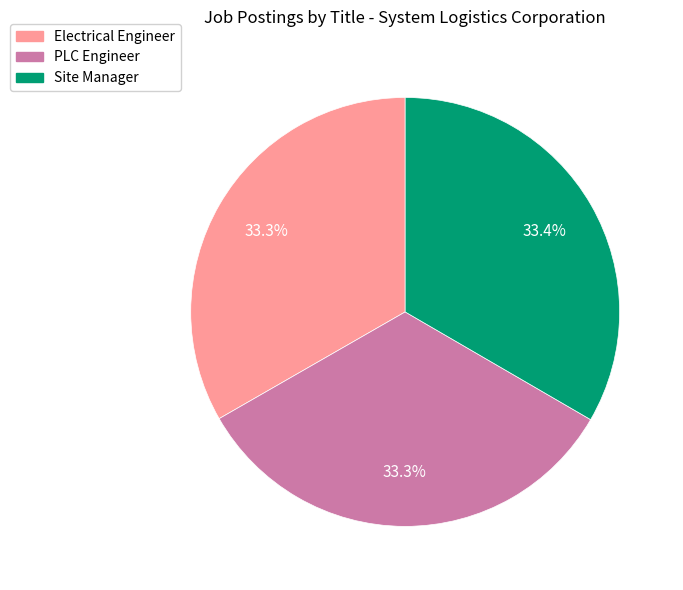

Is the sum of Electrical Engineer and PLC Engineer greater than half?

Yes